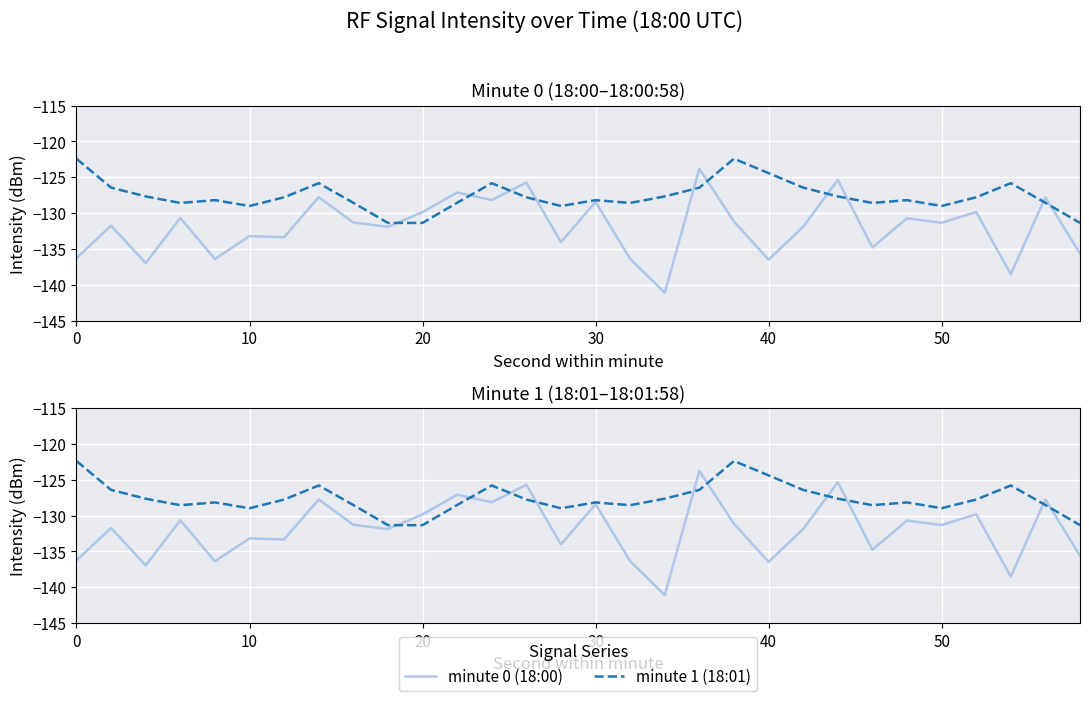

How many intersections are there between minute 0 (18:00) and minute 1 (18:01)?

10